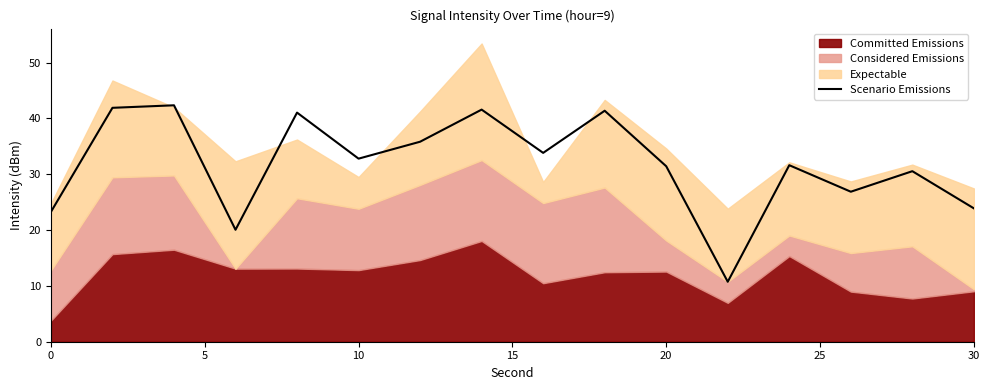

How many points are higher than both their immediate neighbors (excluding endpoints)?

6